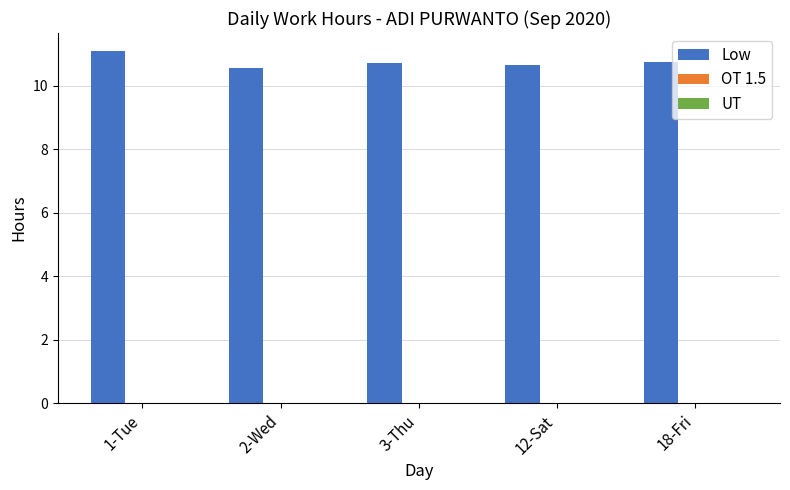

Are the bars horizontal?

No